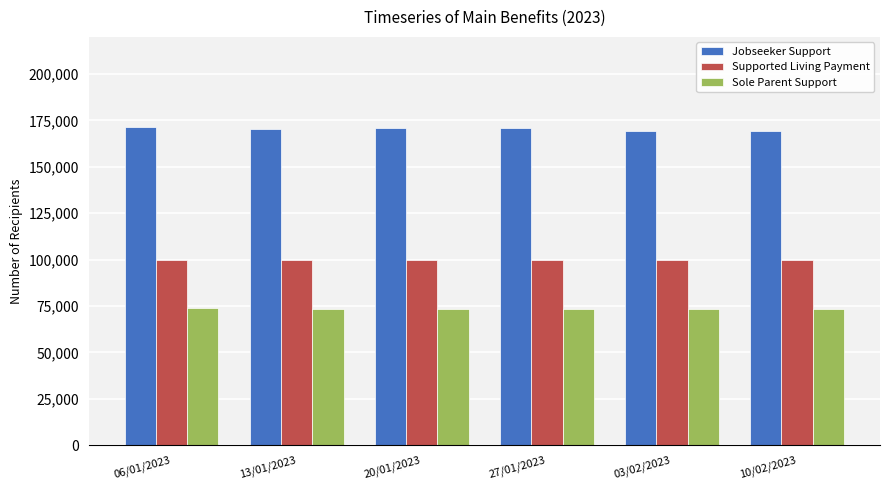

Is the value of Supported Living Payment at 10/02/2023 greater than the value of Sole Parent Support at 13/01/2023?

Yes